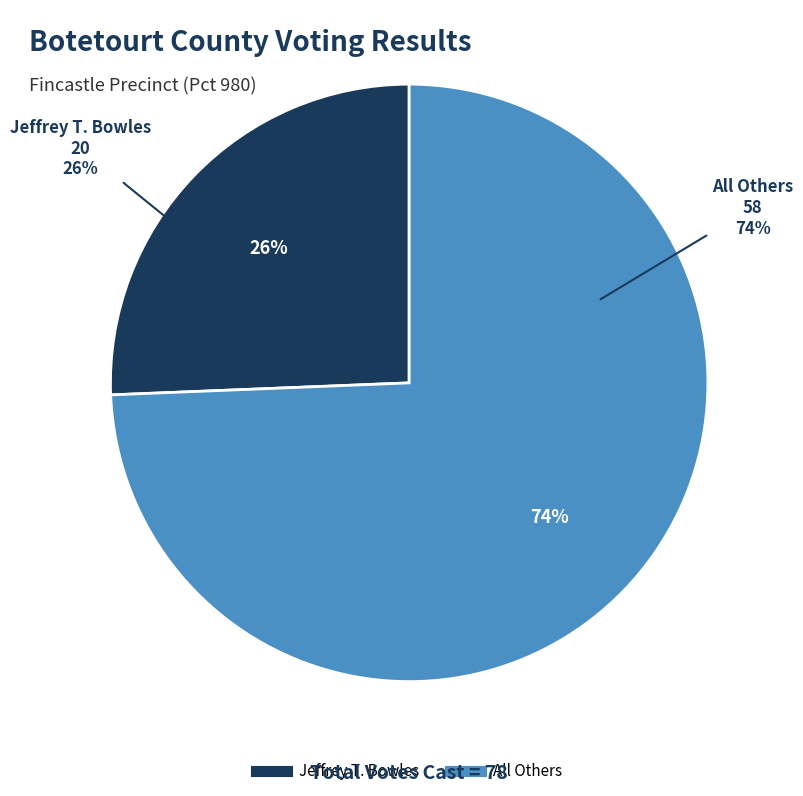

Count the number of slices in the pie.

2